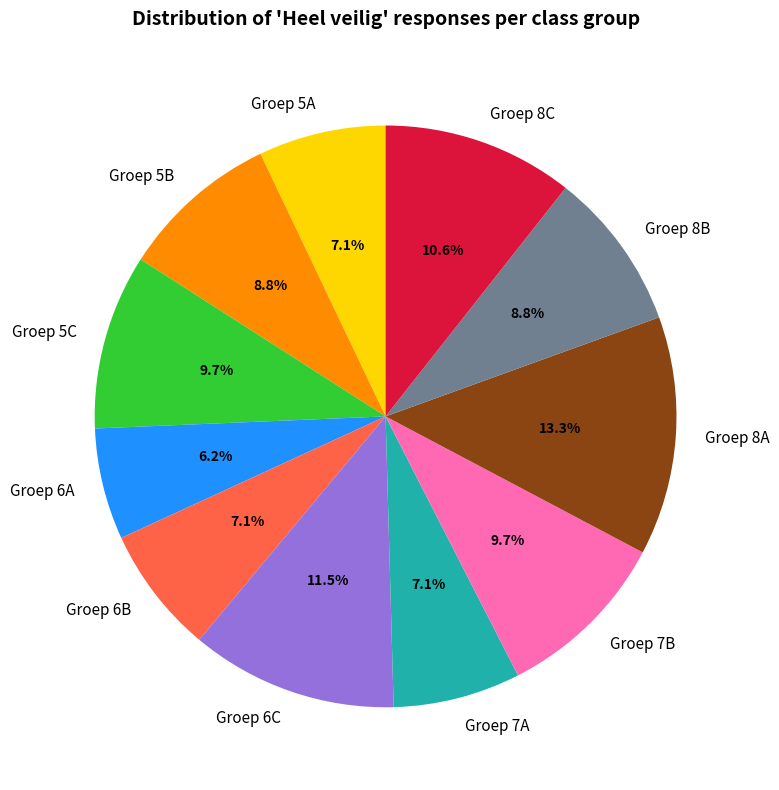

Which category has the biggest portion of the pie?

Groep 8A